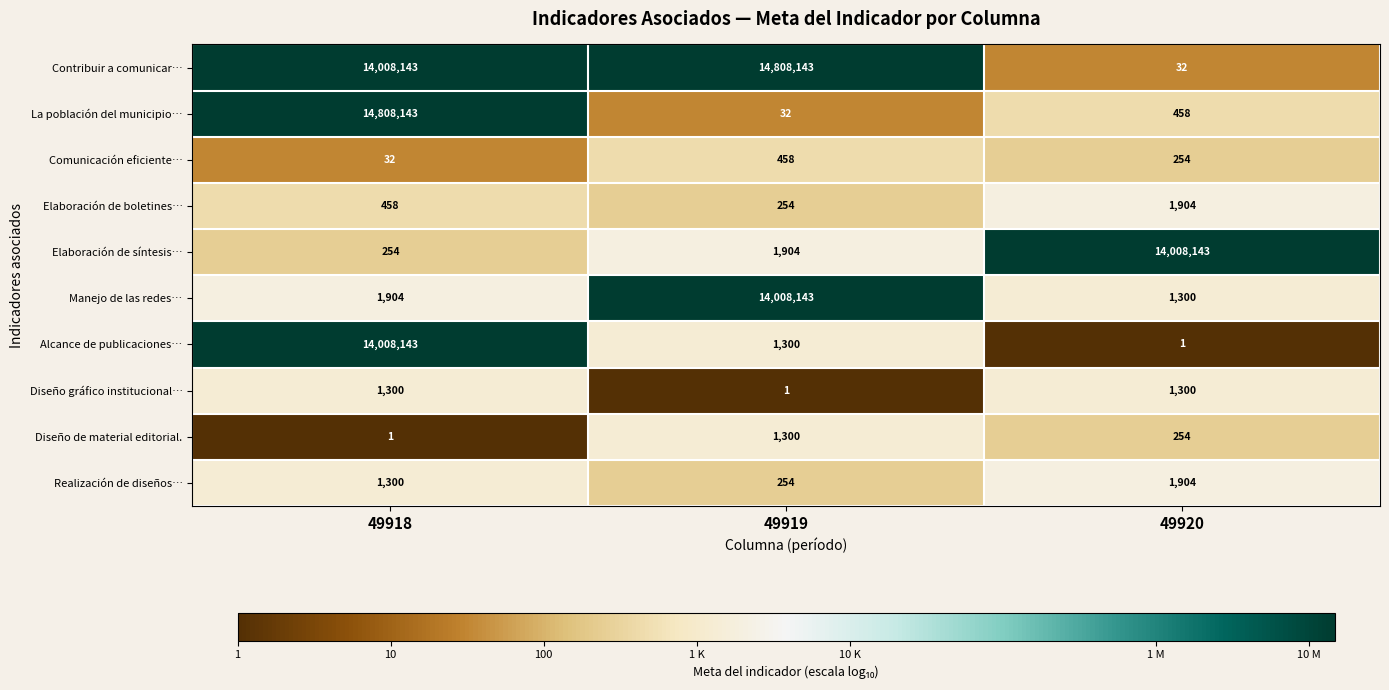

List the labels in order of Contribuir a comunicar… value, largest first.

49919, 49918, 49920